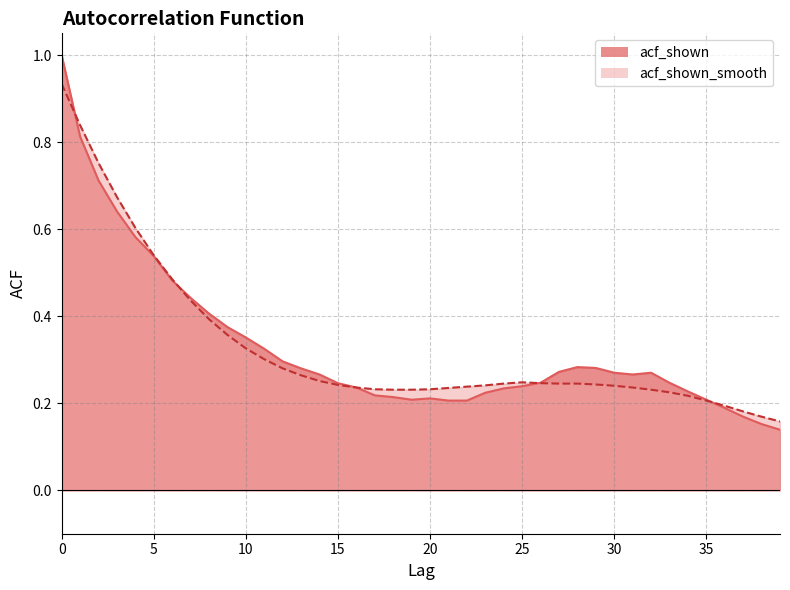

Reading right to left, transcribe all the data shown in this chart.

acf_shown: 0.1	0.2	0.2	0.2	0.2	0.2	0.2	0.3	0.3	0.3	0.3	0.3	0.3	0.2	0.2	0.2	0.2	0.2	0.2	0.2	0.2	0.2	0.2	0.2	0.2	0.3	0.3	0.3	0.3	0.4	0.4	0.4	0.4	0.5	0.5	0.6	0.6	0.7	0.8	1.0
acf_shown_smooth: 0.2	0.2	0.2	0.2	0.2	0.2	0.2	0.2	0.2	0.2	0.2	0.2	0.2	0.2	0.2	0.2	0.2	0.2	0.2	0.2	0.2	0.2	0.2	0.2	0.2	0.3	0.3	0.3	0.3	0.3	0.4	0.4	0.4	0.5	0.5	0.6	0.7	0.8	0.8	0.9